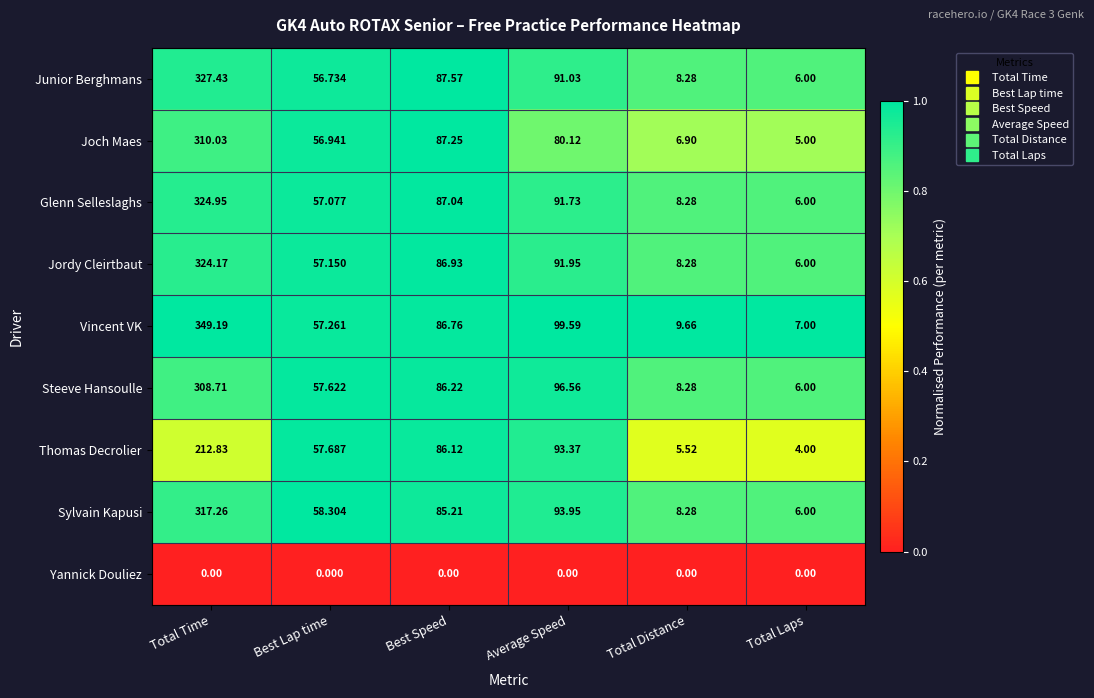

At Total Time, list the series in order from smallest to largest.

Yannick Douliez, Thomas Decrolier, Steeve Hansoulle, Joch Maes, Sylvain Kapusi, Jordy Cleirtbaut, Glenn Selleslaghs, Junior Berghmans, Vincent VK